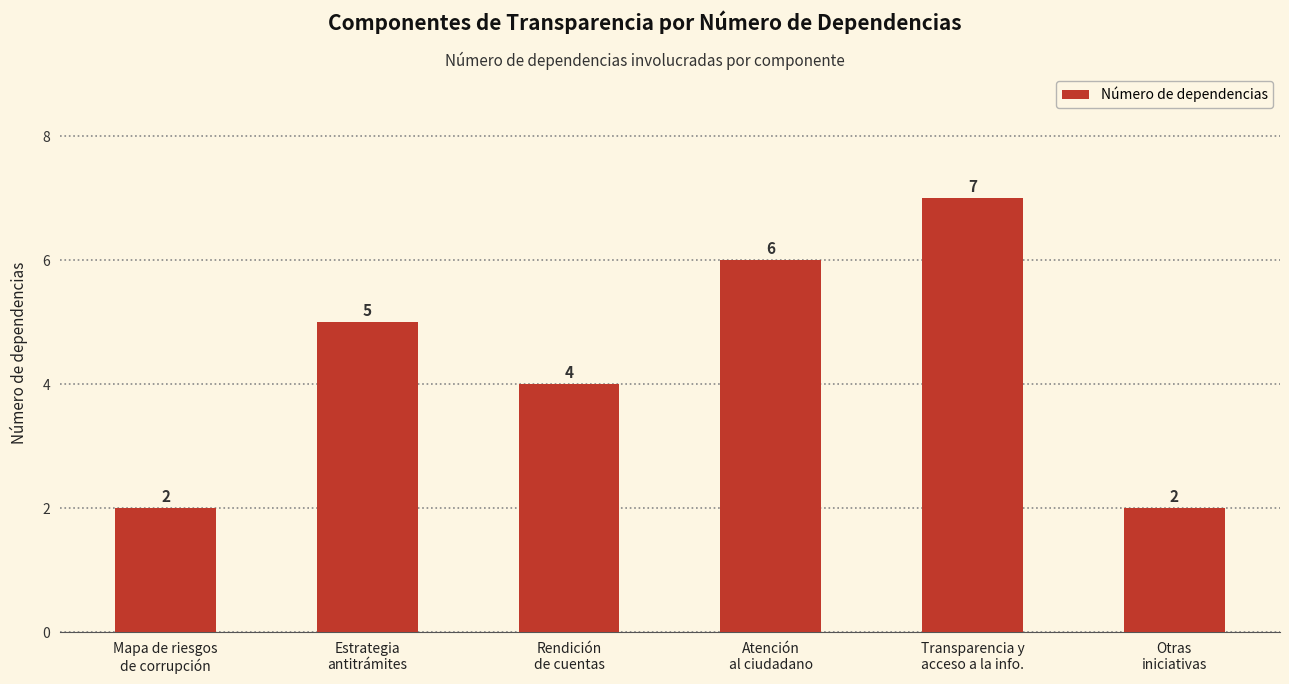

What is the smallest value displayed?

2